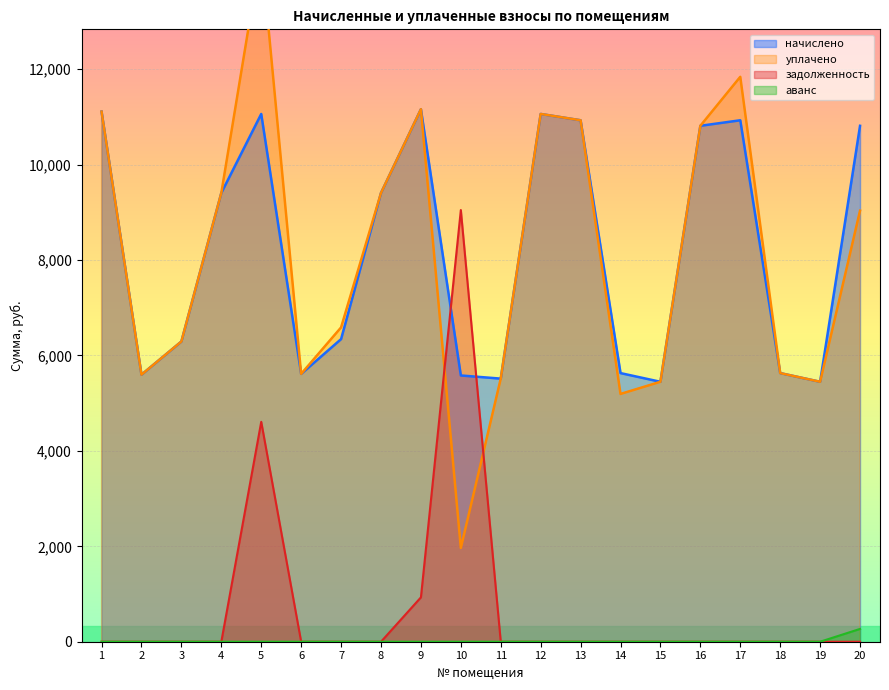

Between 6 and 17, which series saw the biggest shift?

уплачено